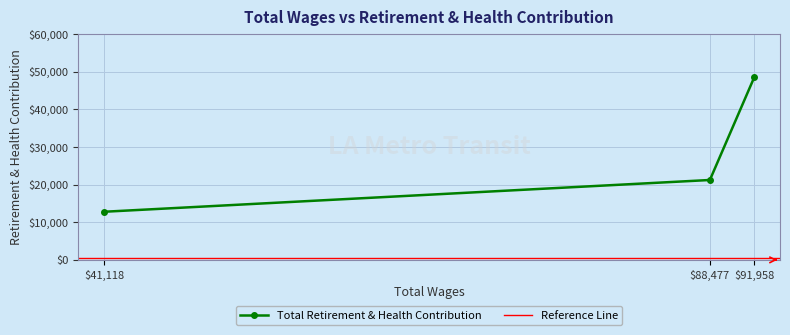

Which has a higher value, 41118.0 or 88477.0?

88477.0